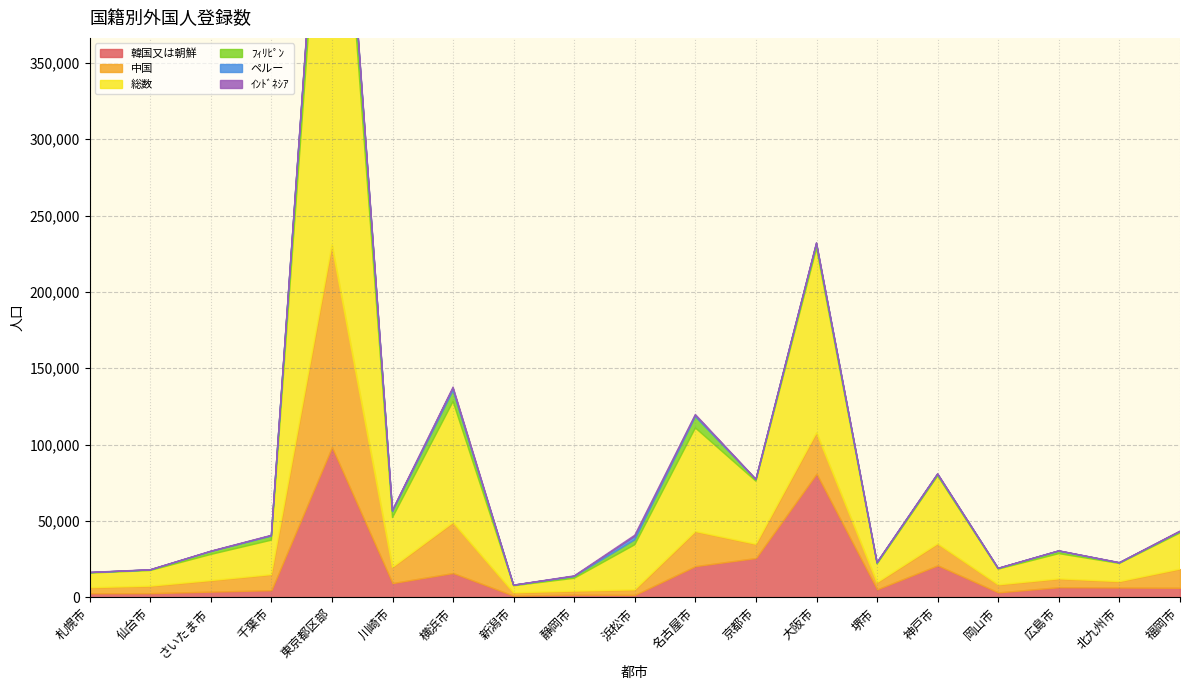

True or false: 総数 and 中国 intersect in this chart.

False